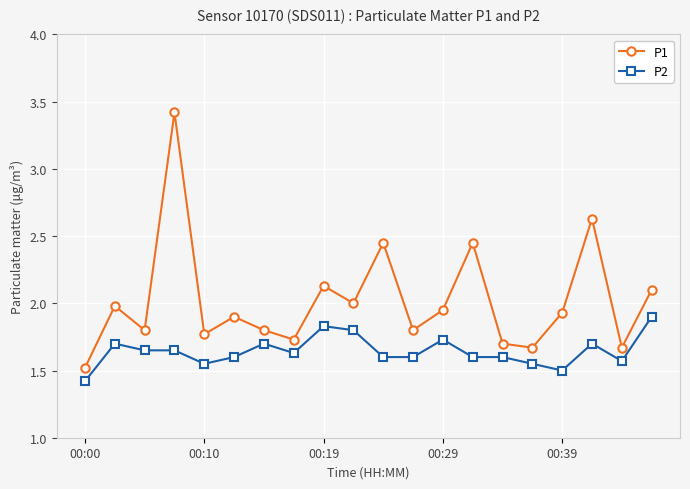

True or false: P2 and P1 intersect in this chart.

False